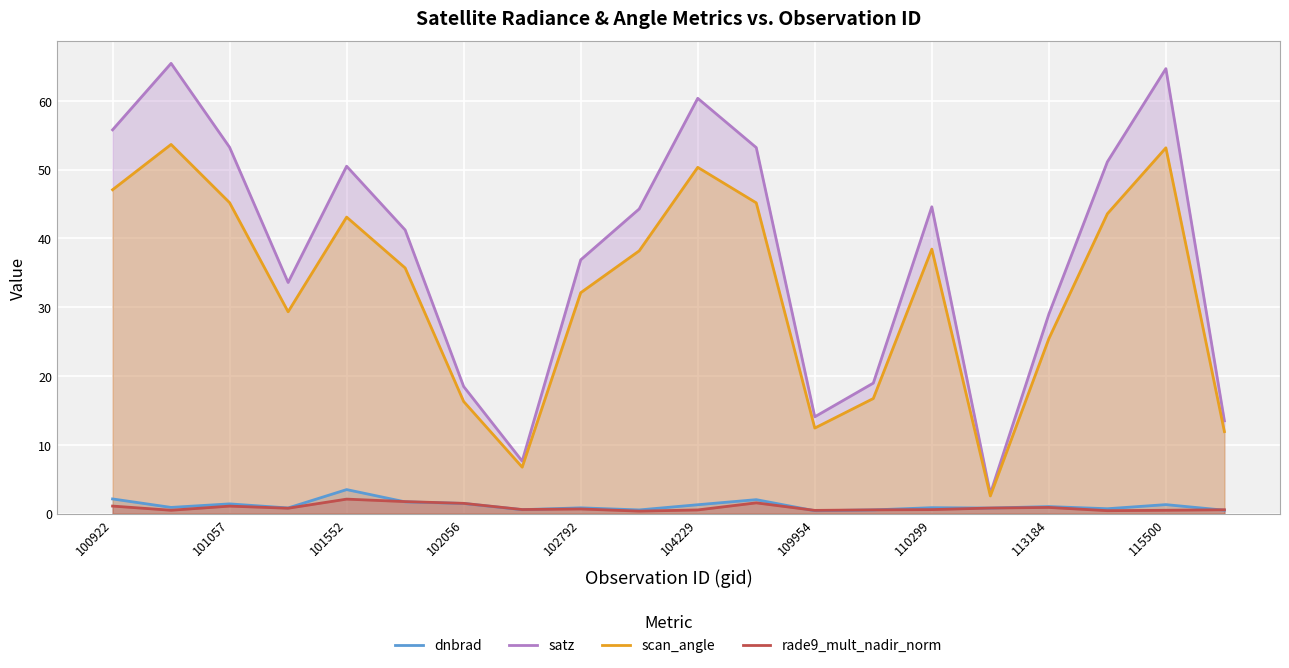

What is the difference between the maximum and second lowest values in the rade9_mult_nadir_norm series?

1.7